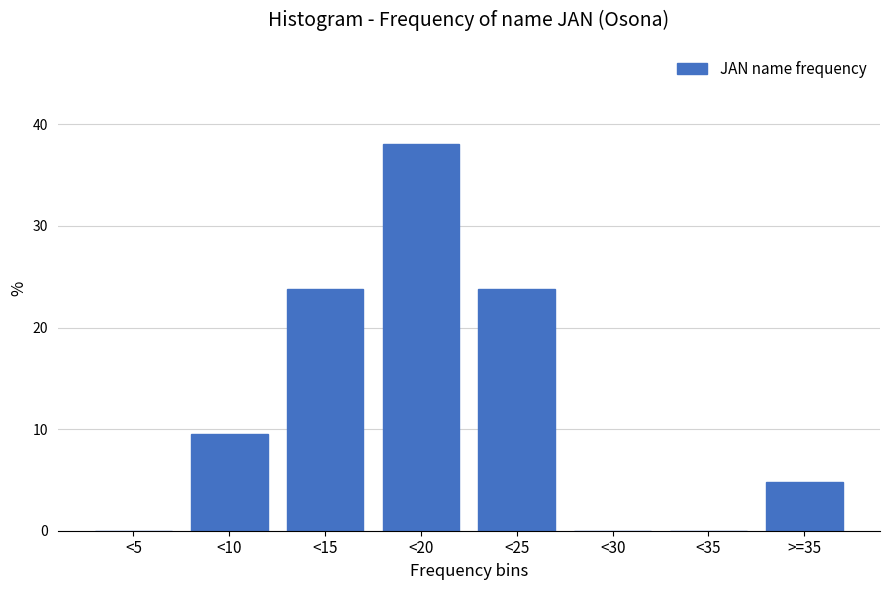

Reading left to right, what are all the values shown in this chart?

<5=0.0	<10=9.5	<15=23.8	<20=38.1	<25=23.8	<30=0.0	<35=0.0	>=35=4.8